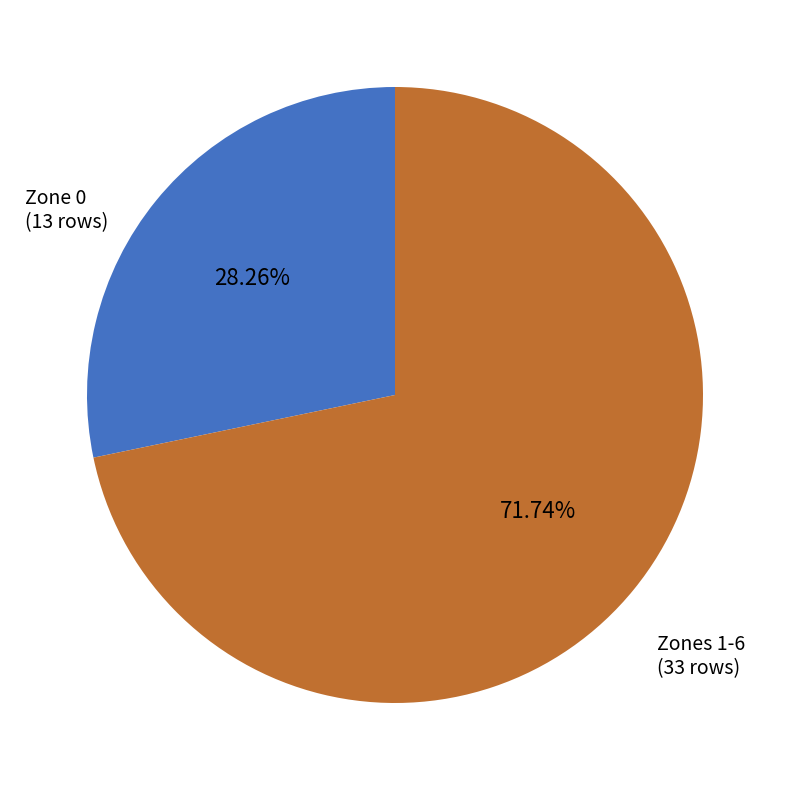

Does any single category account for the majority?

Yes